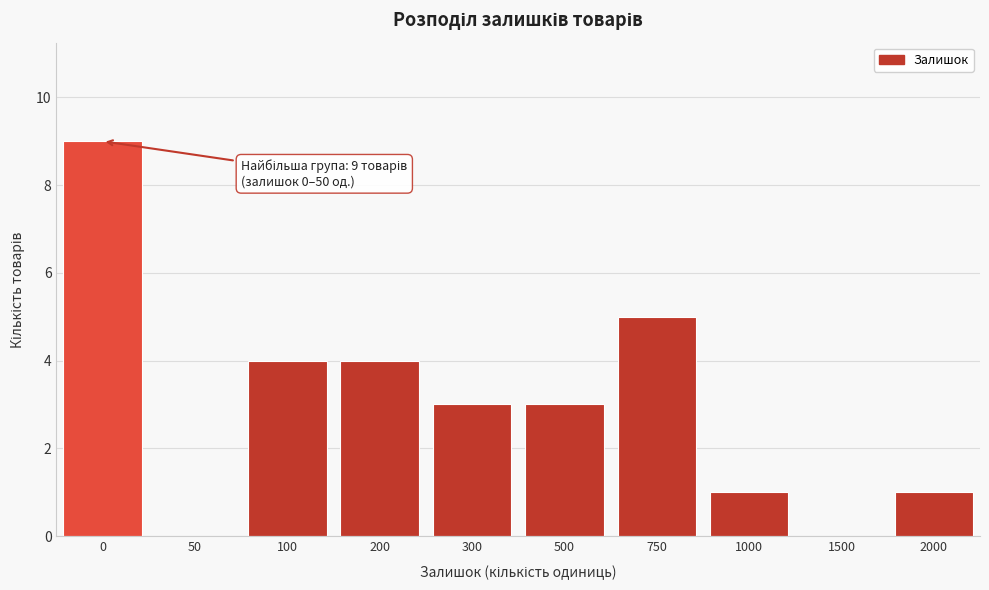

Reading left to right, transcribe all the data shown in this chart.

0=9	50=0	100=4	200=4	300=3	500=3	750=5	1000=1	1500=0	2000=1